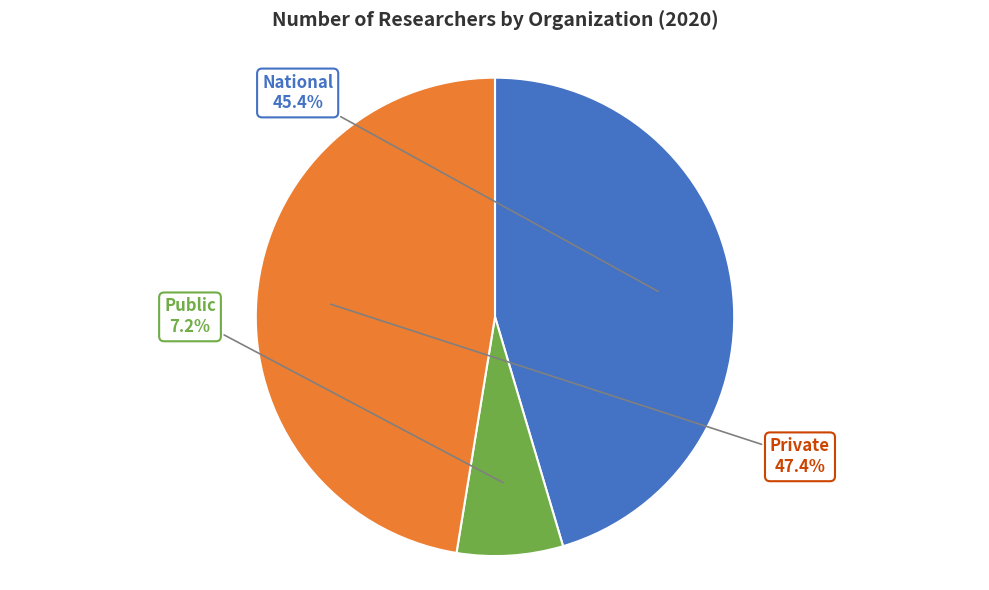

Is there any slice that represents more than half of the pie?

No